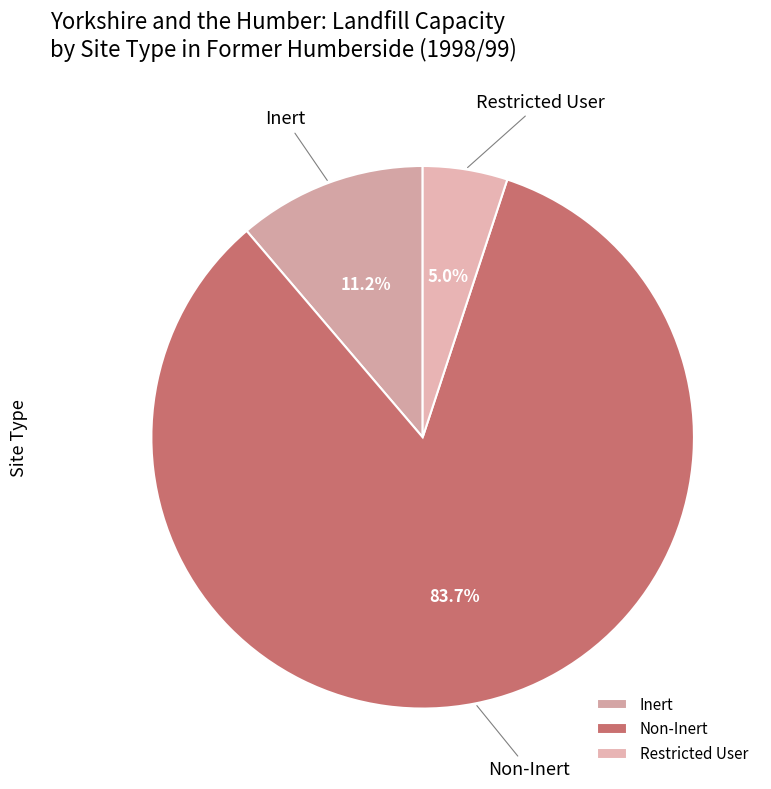

Which slice is the smallest?

Restricted User